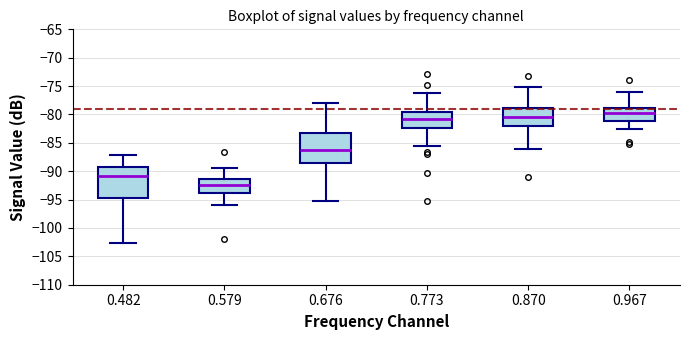

Reading left to right, read every box against the y-axis: the position of its median line, the range the box covers, and the ends of its whiskers. The values are not printed on the chart, so give them approximately, as read against the axis.

0.482: median -91.0, box -95.0 to -89.0, whiskers -102.5 to -87.0
0.579: median -92.5, box -94.0 to -91.5, whiskers -96.0 to -89.5
0.676: median -86.0, box -88.5 to -83.0, whiskers -95.0 to -78.0
0.773: median -81.0, box -82.5 to -79.5, whiskers -85.5 to -76.0
0.870: median -80.5, box -82.0 to -79.0, whiskers -86.0 to -75.0
0.967: median -79.5, box -81.0 to -79.0, whiskers -82.5 to -76.0